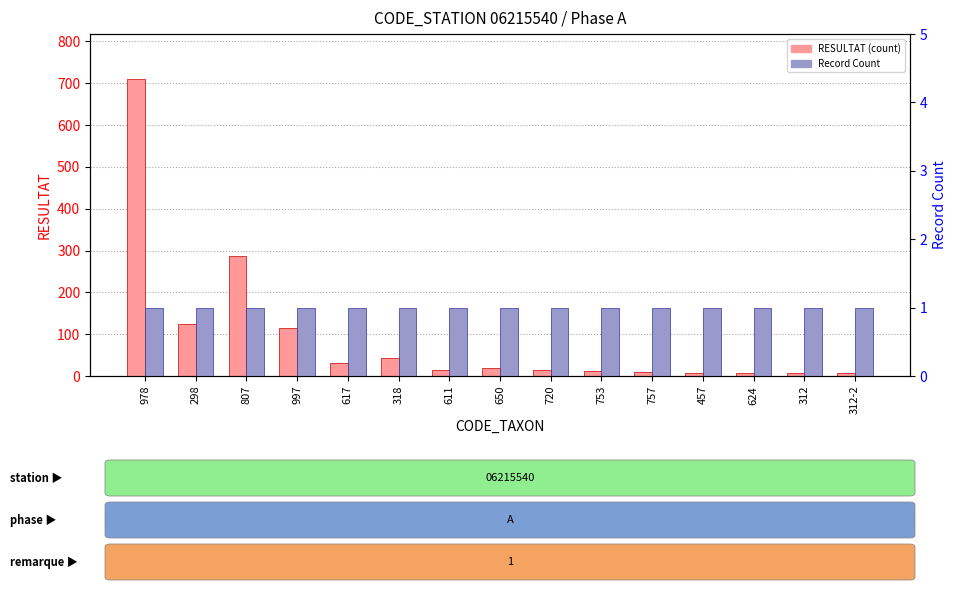

What value does the RESULTAT series have at 611?

14